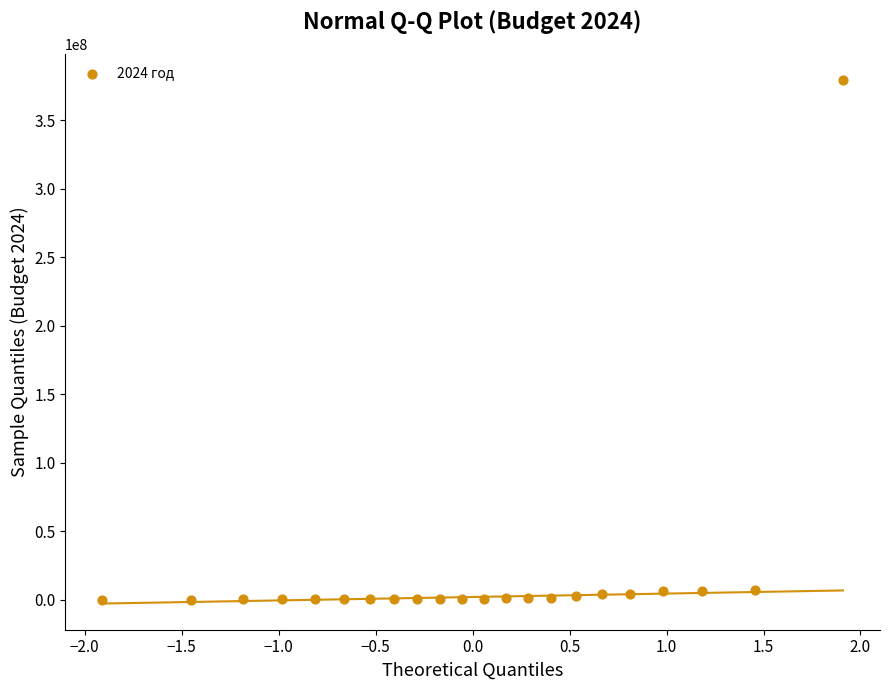

What is the range of Y values (max minus min)?

379274855.4